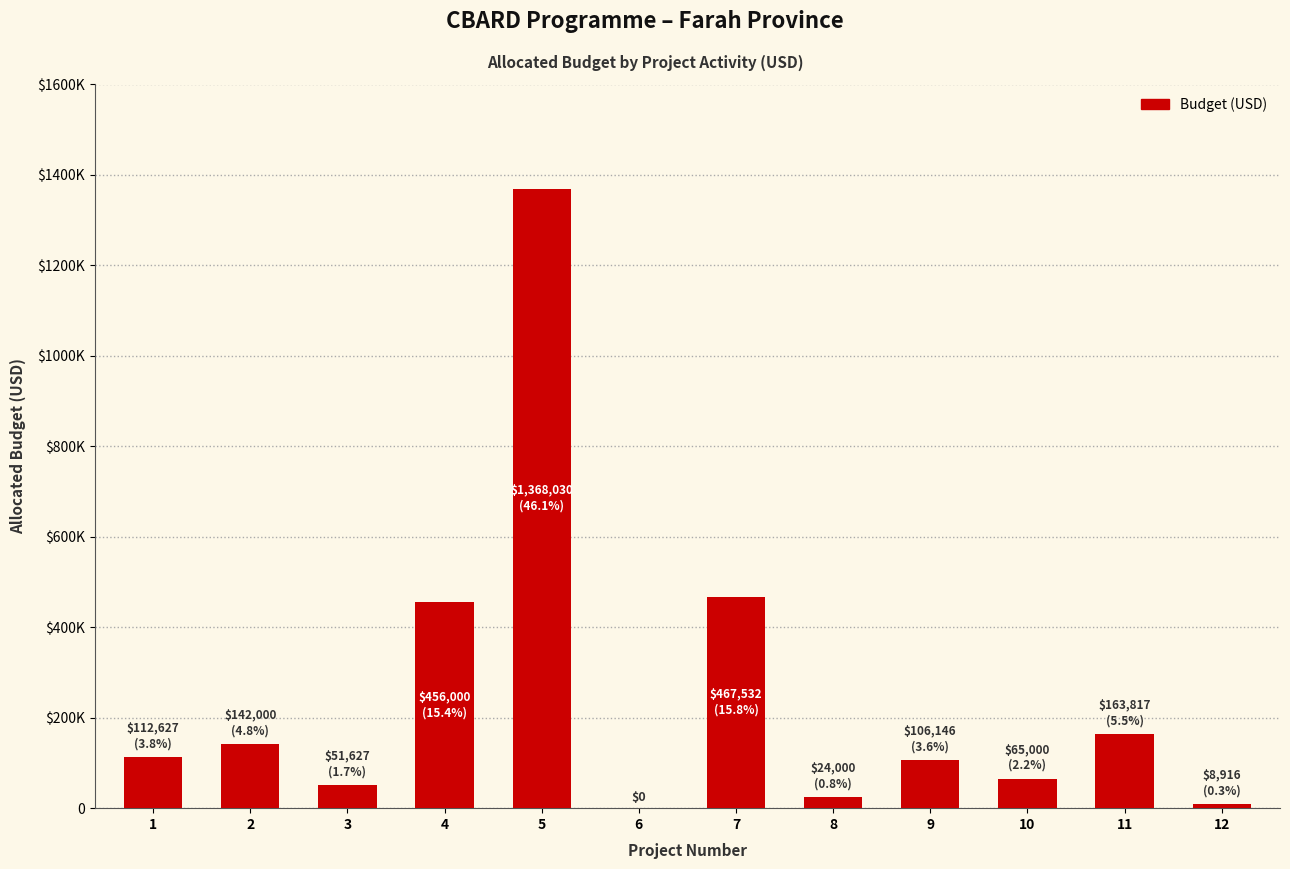

Between 5 and 8, which is larger?

5